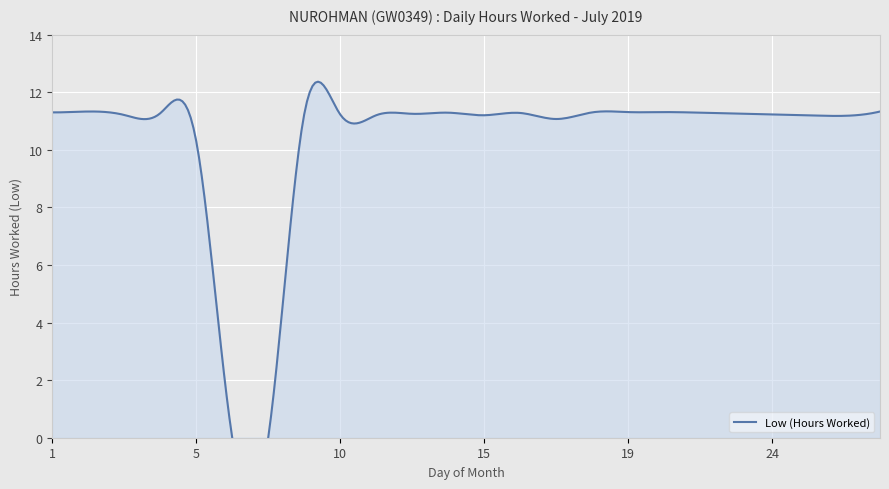

Read the value at 18.

11.3